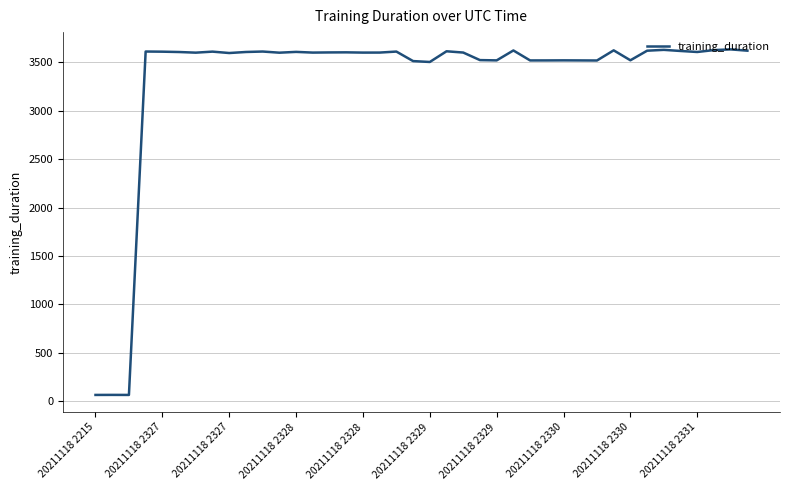

What is the difference between the maximum and minimum values?

3574.0